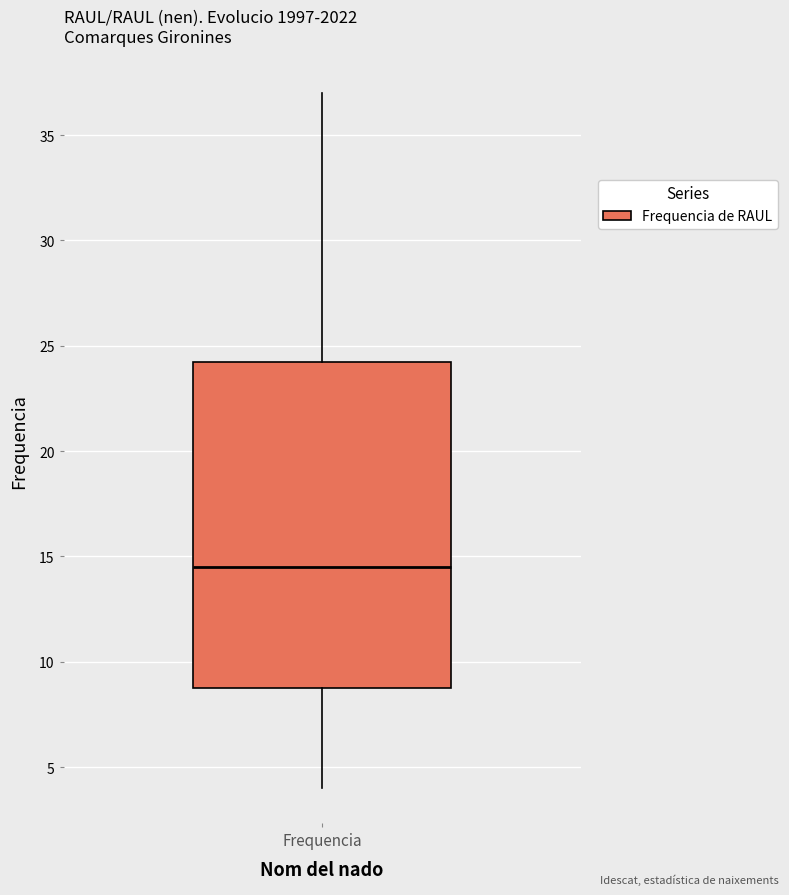

Read this box plot against the y-axis: the position of the median line, the range covered by the box, and the ends of both whiskers. The values are not printed on the chart, so give them approximately, as read against the axis.

median 14.5, box 9.0 to 24.5, whiskers 4.0 to 37.0